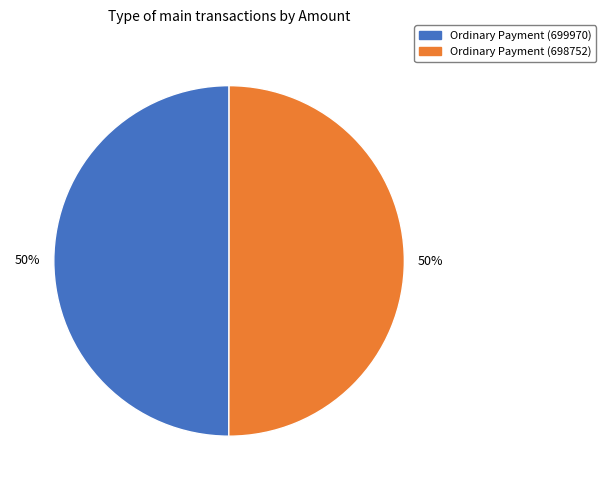

How many slices are in this pie chart?

2